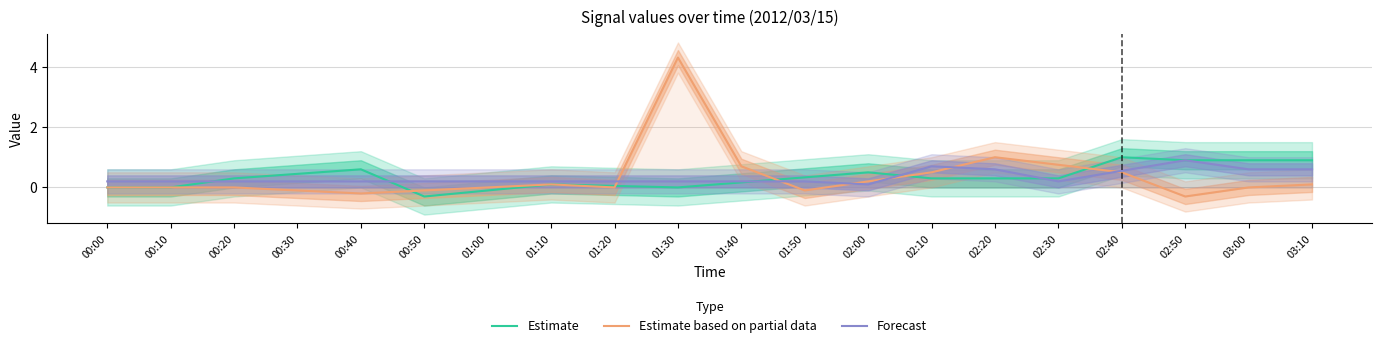

At which label does Estimate first exceed 0?

00:20